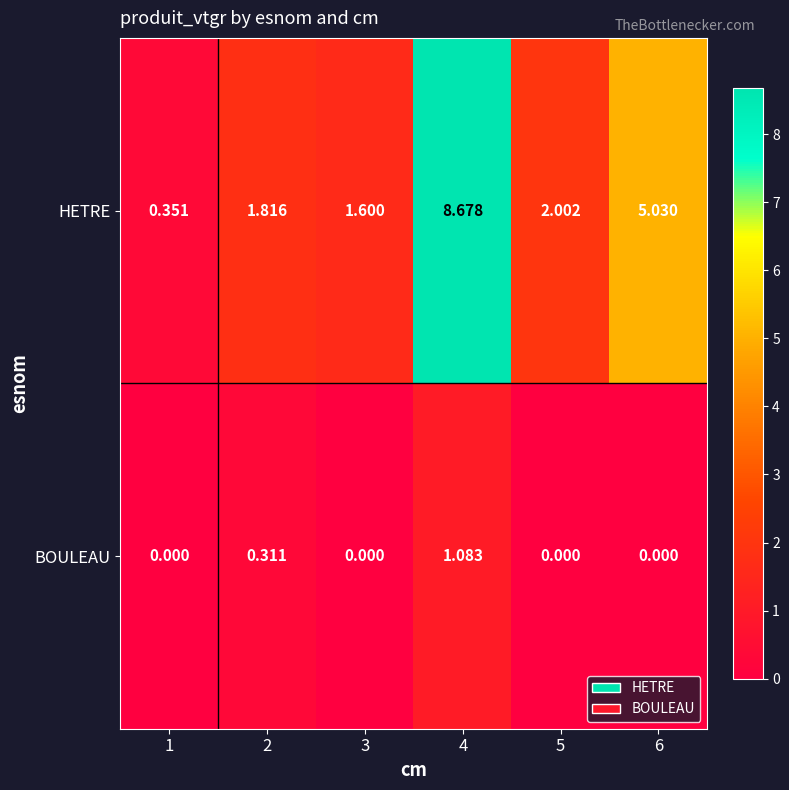

List the series in order of their peak value, highest first.

HETRE, BOULEAU